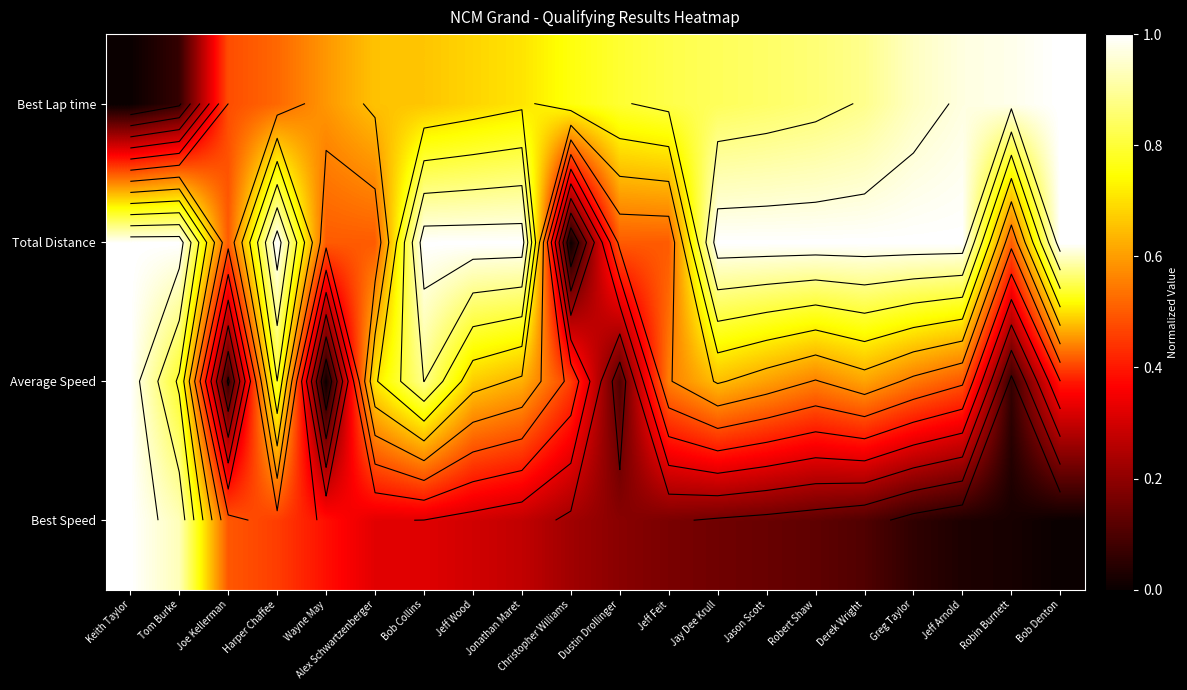

The value of Best Speed at Jonathan Maret is 0.3. True or false?

True